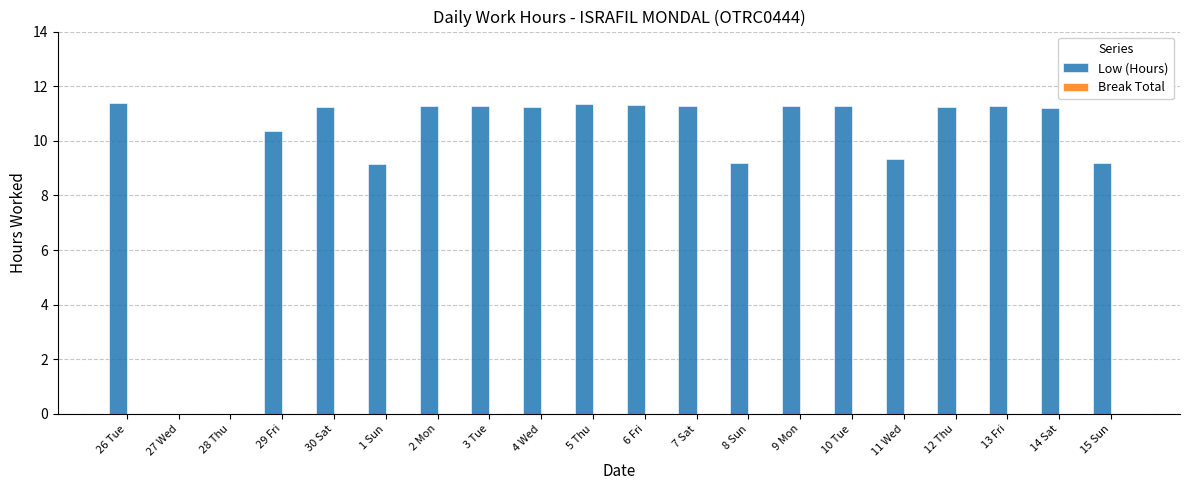

What is the change in value from 4 Wed to 8 Sun?

-2.1